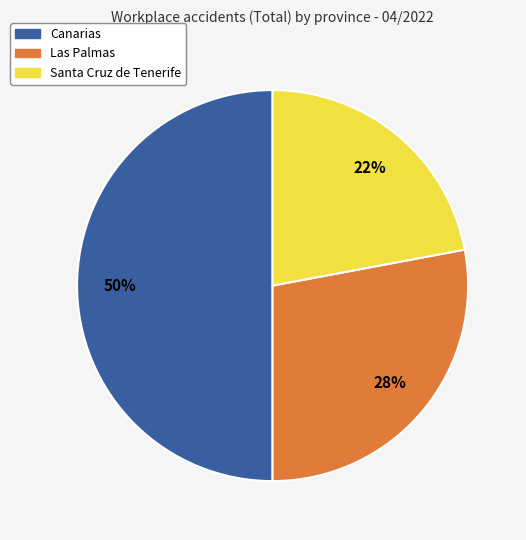

What percentage is the Santa Cruz de Tenerife slice, to the nearest percent?

22%